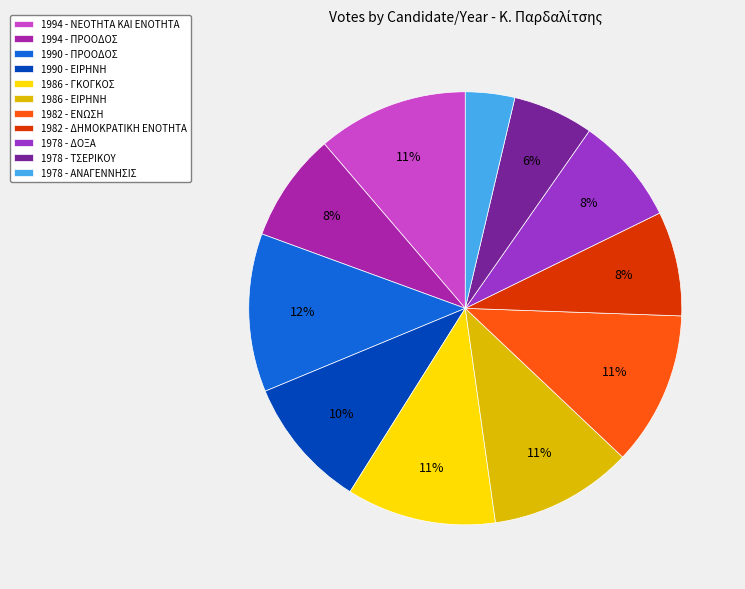

Is it true that 1990 - ΠΡΟΟΔΟΣ is 21% of the pie?

False